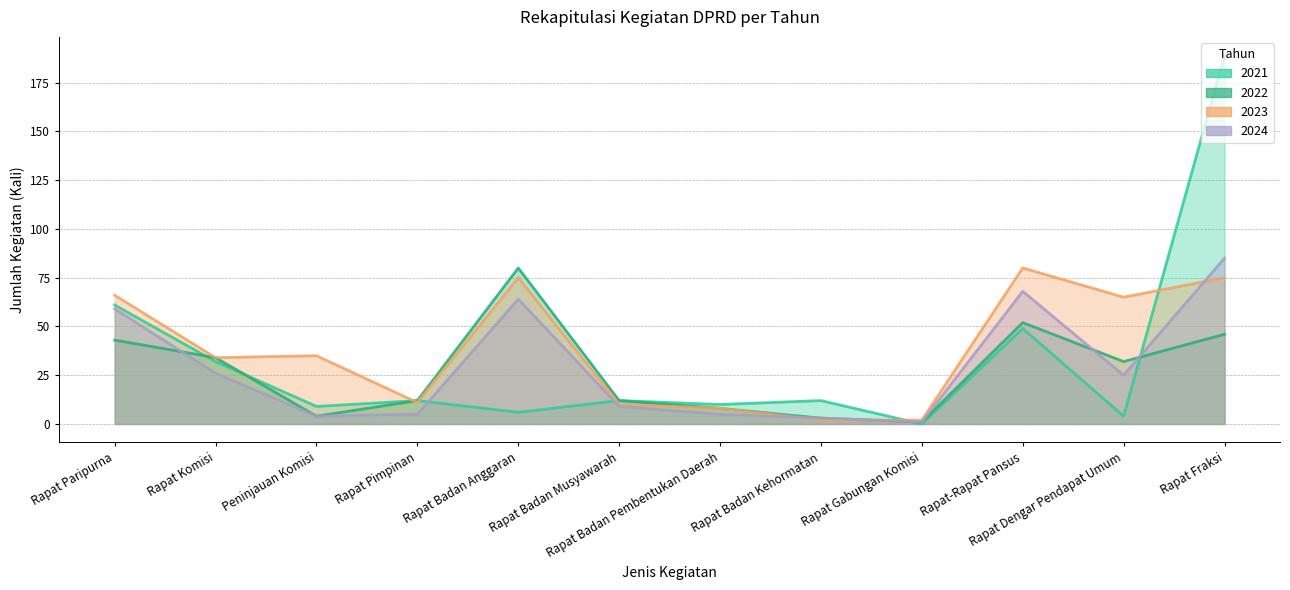

How many categories are shown in the chart?

12